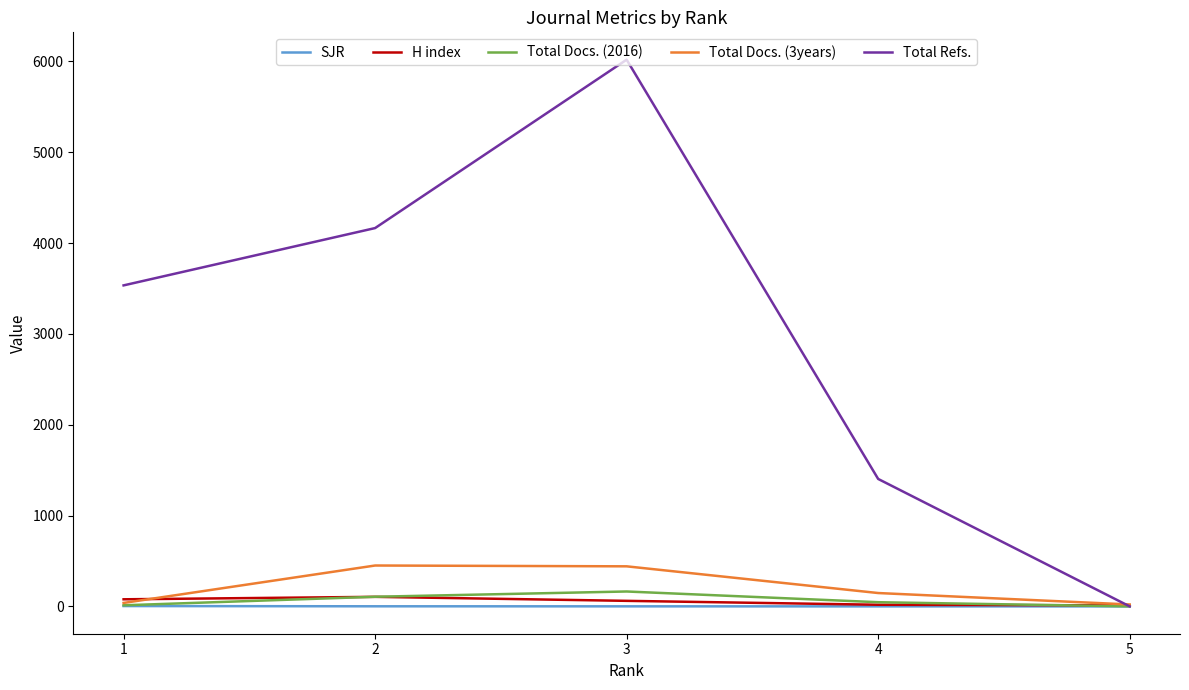

The value of SJR at 1 is 3.7. True or false?

True